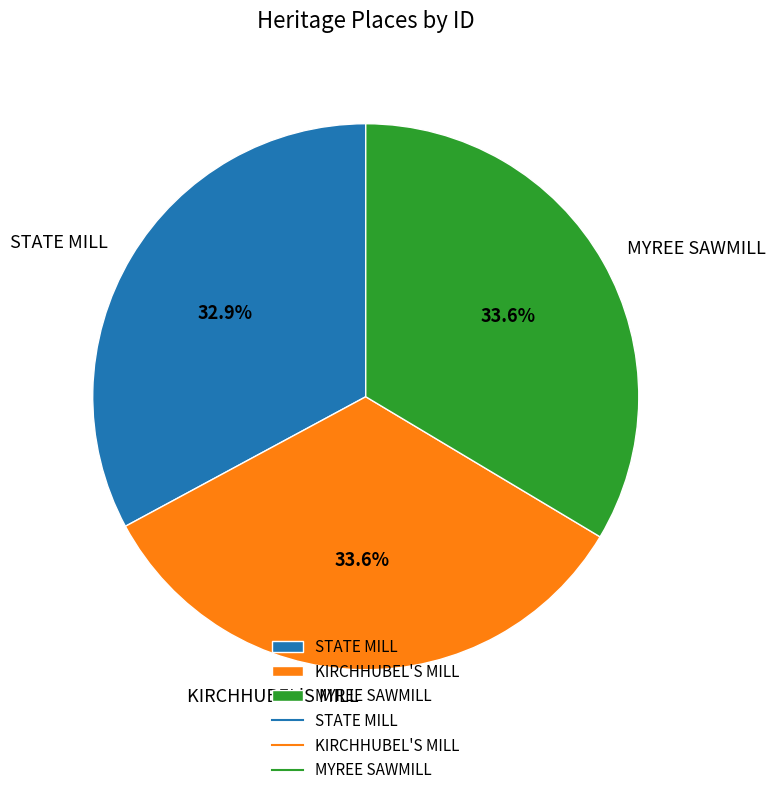

What is the smallest slice in the pie chart?

STATE MILL